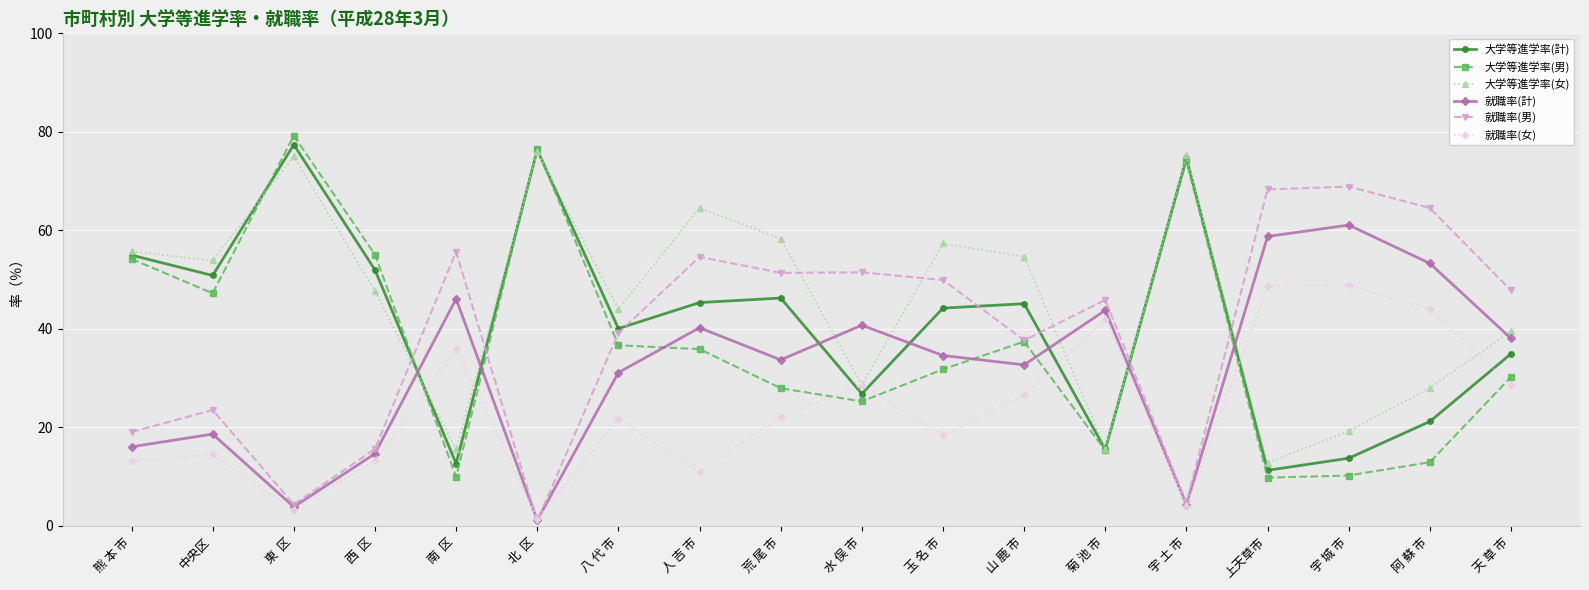

What position from the left is 荒 尾 市?

9